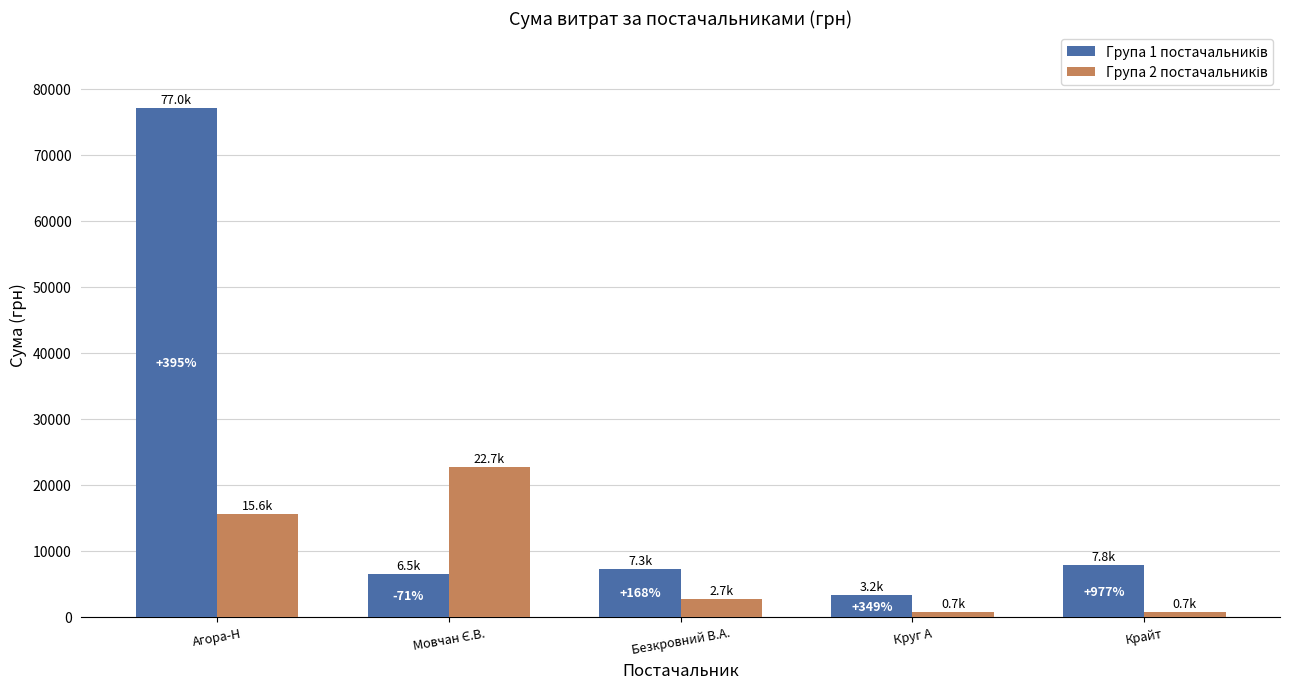

Are the bars grouped side by side (vs. stacked)?

Yes